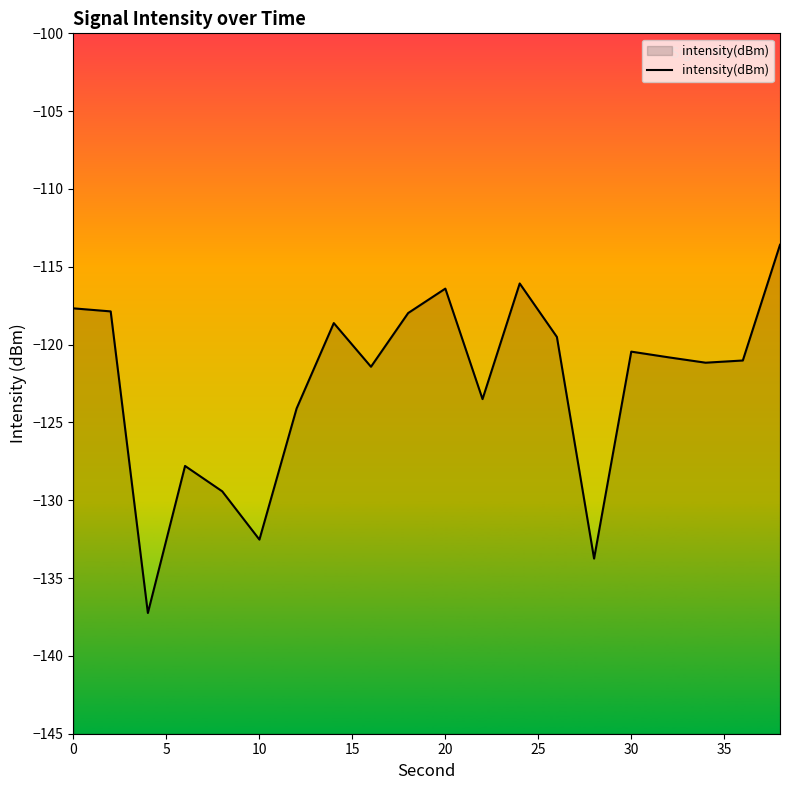

Is it true that the value at 0 is -117.7?

True